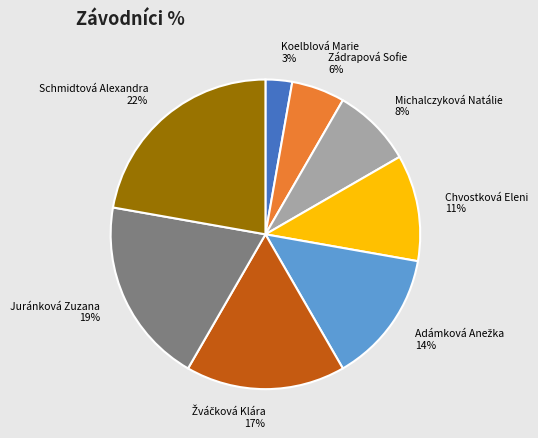

Combined, do Zádrapová Sofie and Koelblová Marie account for over 50%?

No